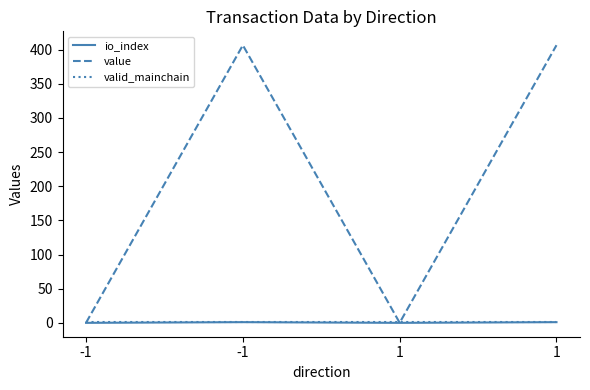

At which category does the chart reach its peak across all series?

-1